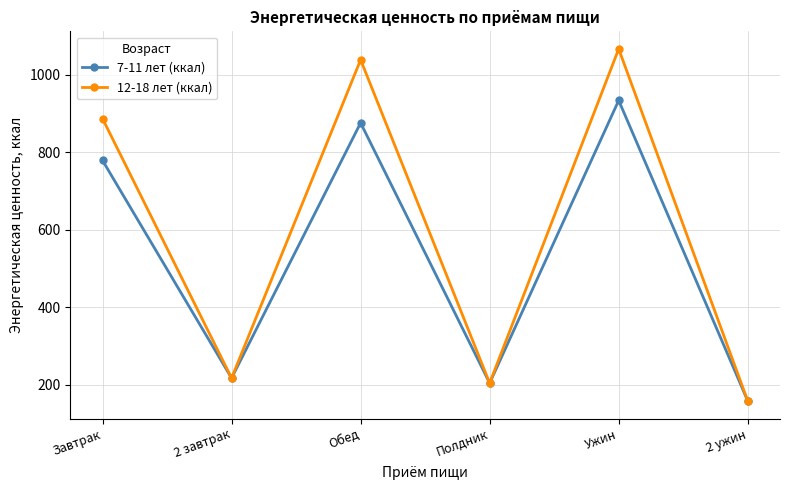

What is the greatest value displayed?

1067